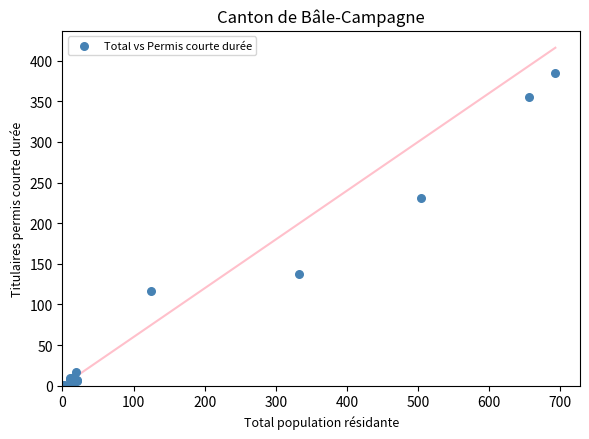

What Y value in the scatter plot is closest to 192?

231